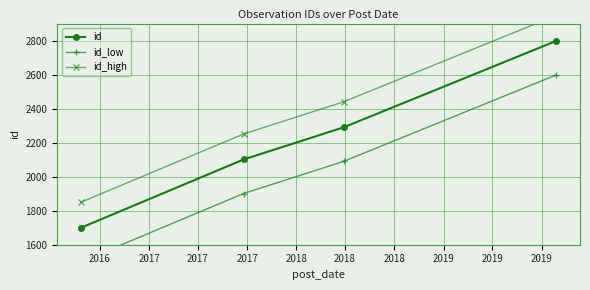

How many id values are between 2101 and 2798?

3